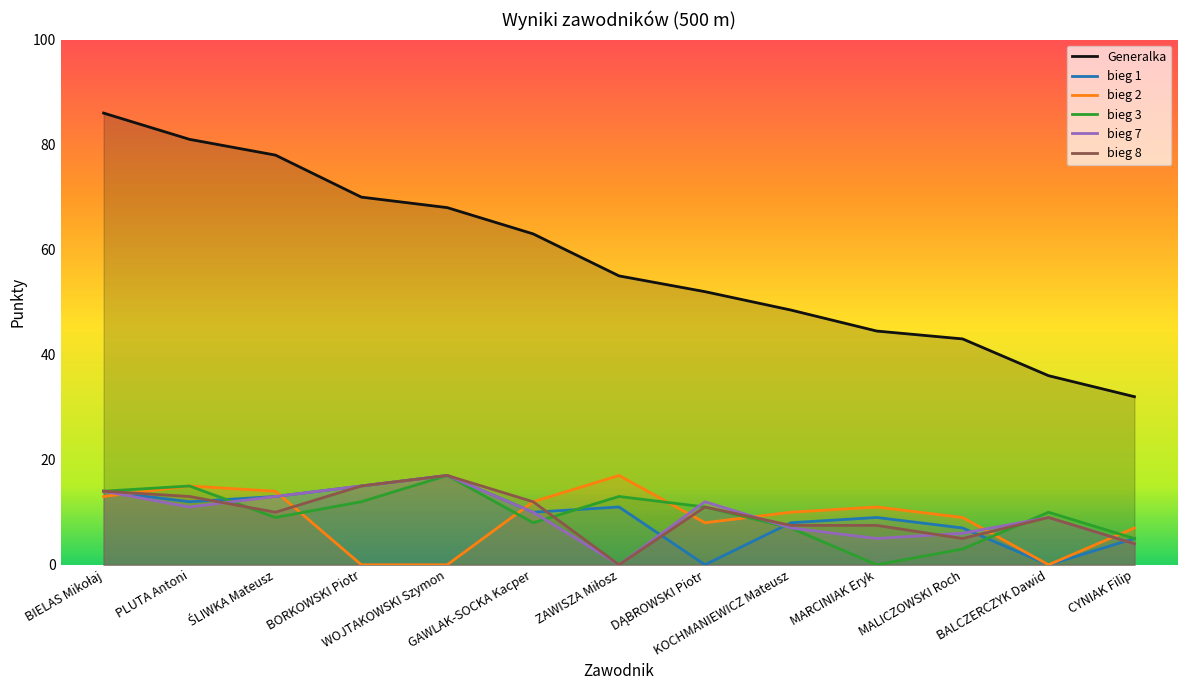

The value of Generalka at DĄBROWSKI Piotr is 52.0. True or false?

True